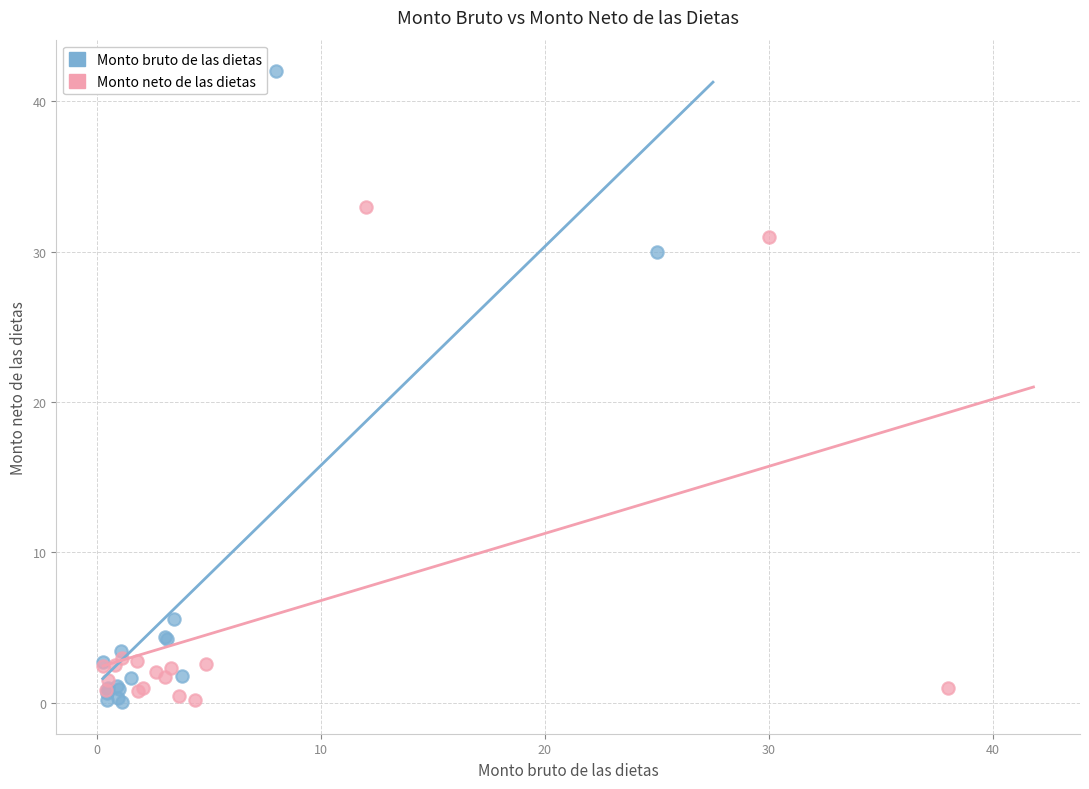

Which series has the largest Y range (max minus min)?

Monto bruto de las dietas